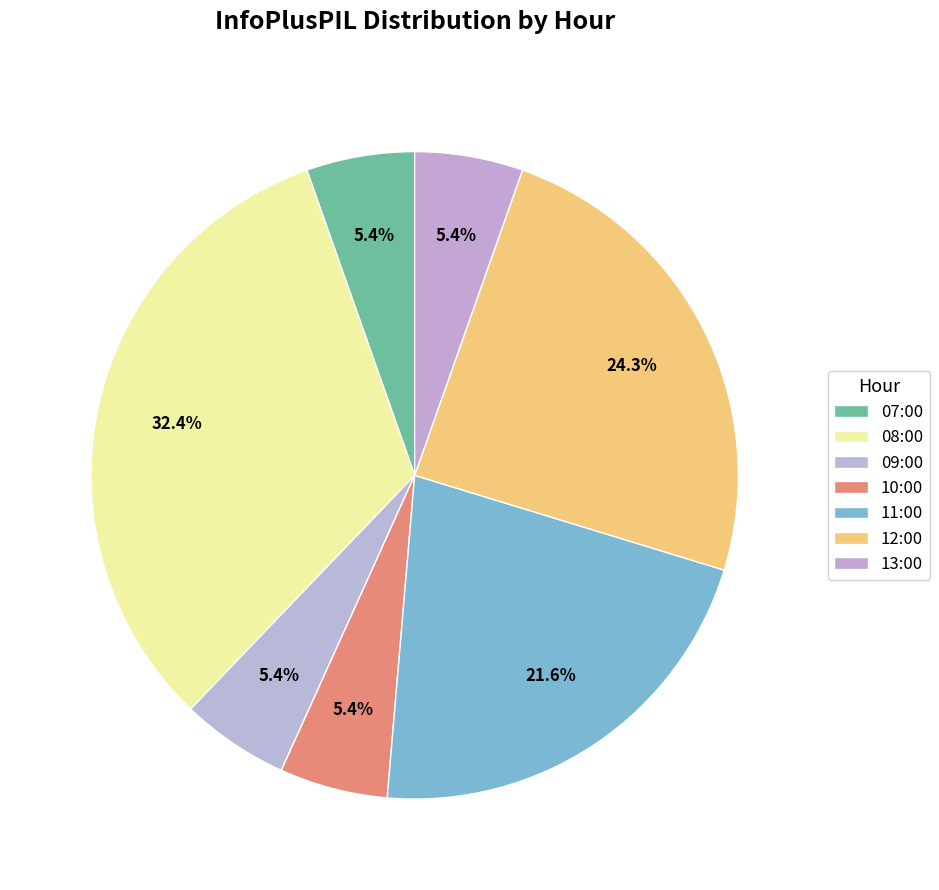

True or false: 11:00 accounts for 15% of the total.

False